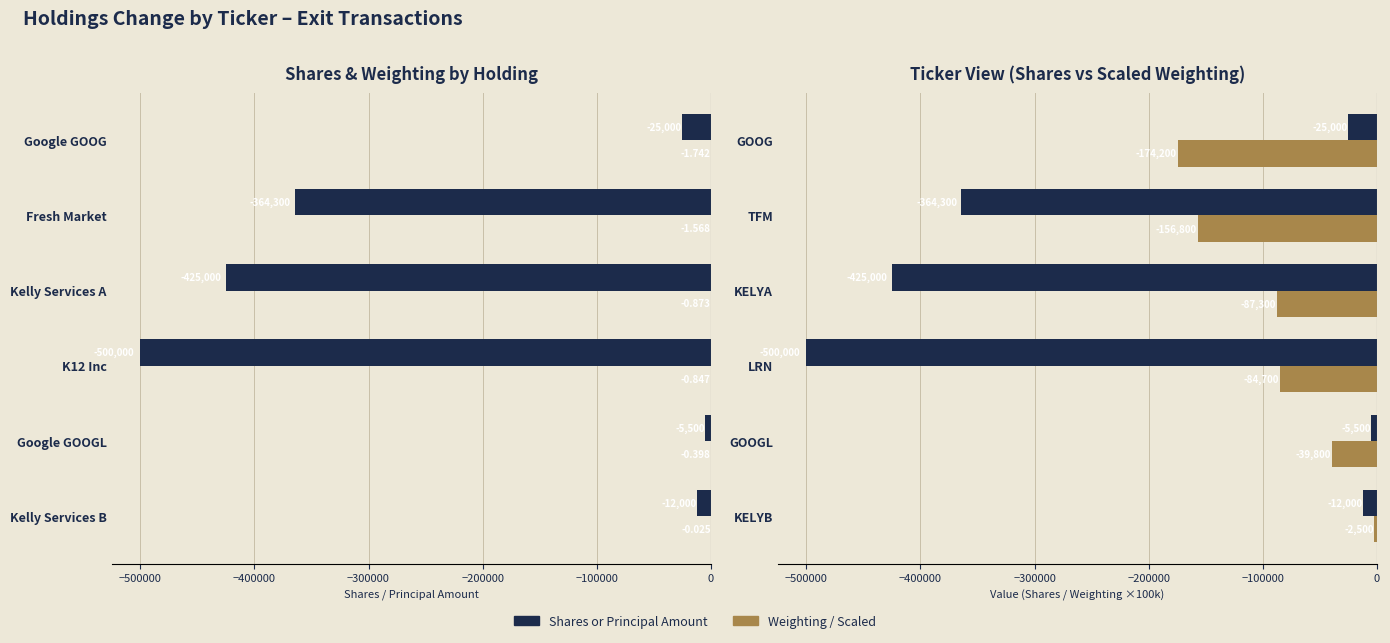

Which series has the largest range (max minus min)?

Shares or Principal Amount